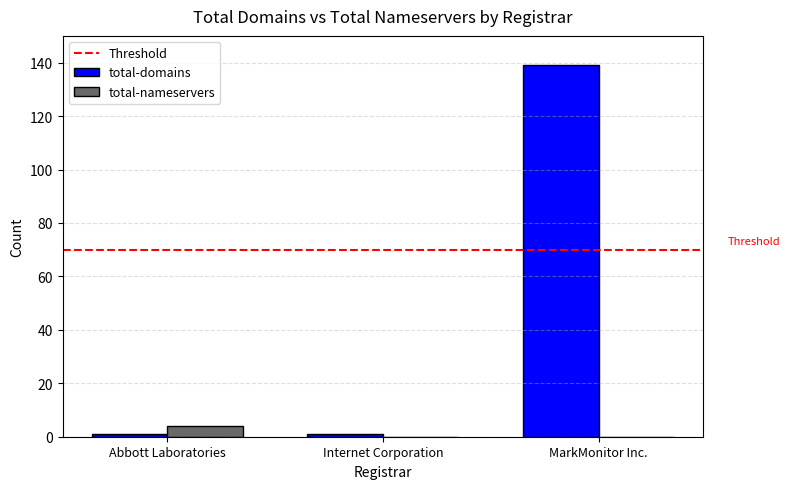

What is the total value across all series at MarkMonitor Inc.?

139